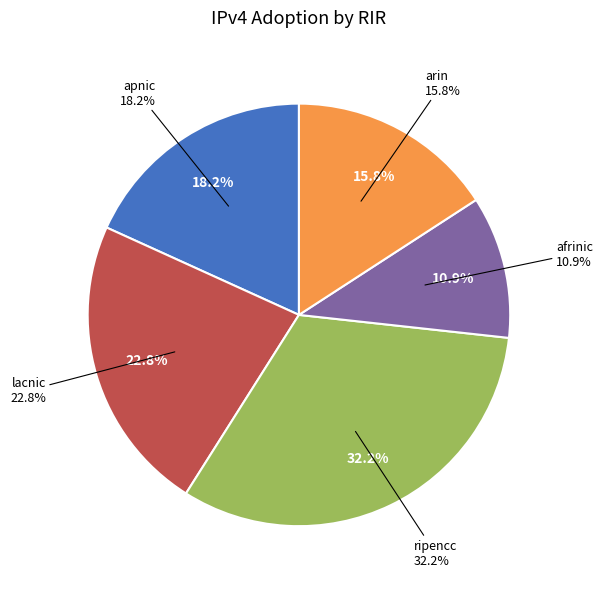

To the nearest percent, what is the average slice percentage?

20%